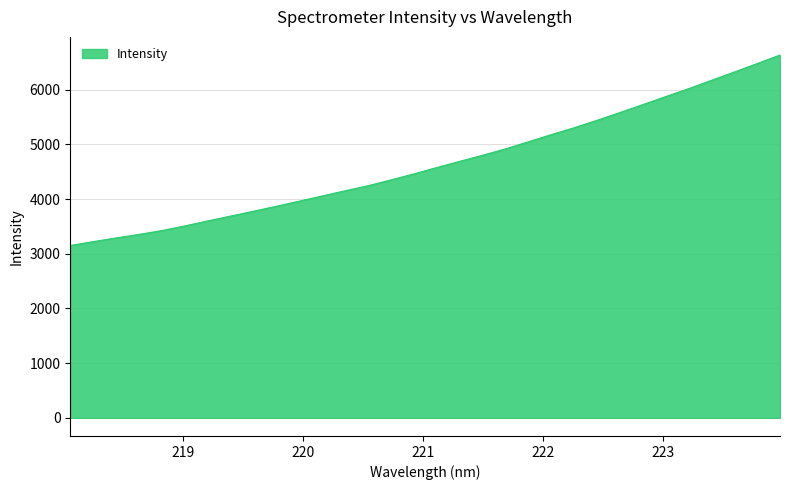

How many categories are shown in the chart?

32